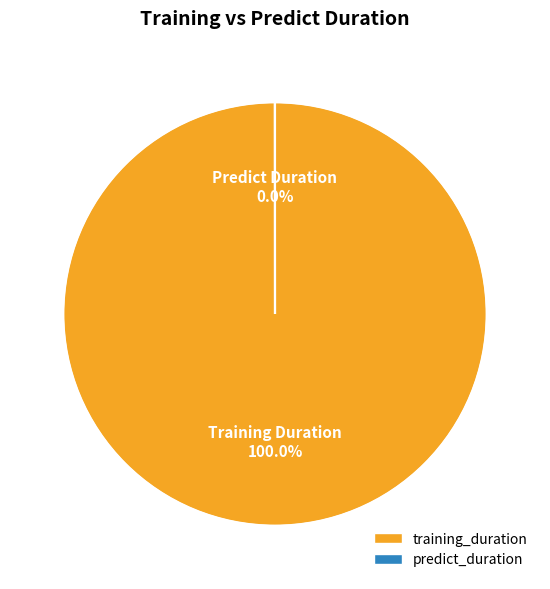

Which slice is the largest?

training_duration